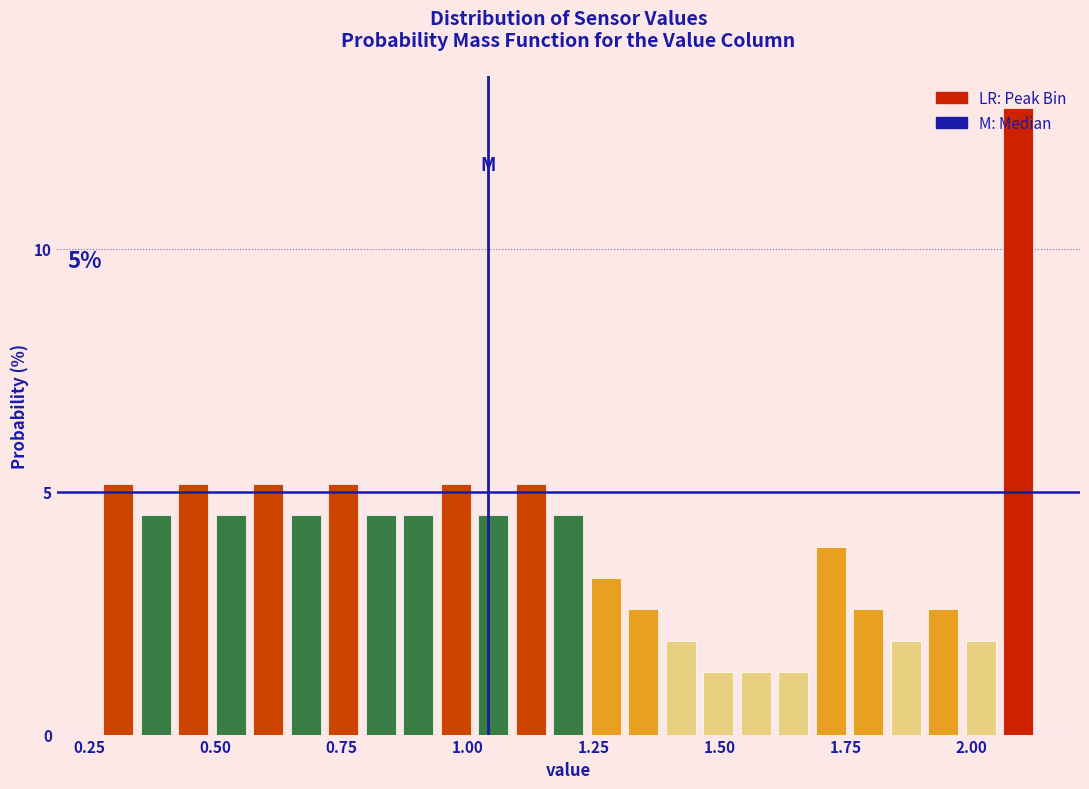

Around what value on the x-axis is the tallest bar? Give the approximate position of its centre, as read against the axis.

2.10